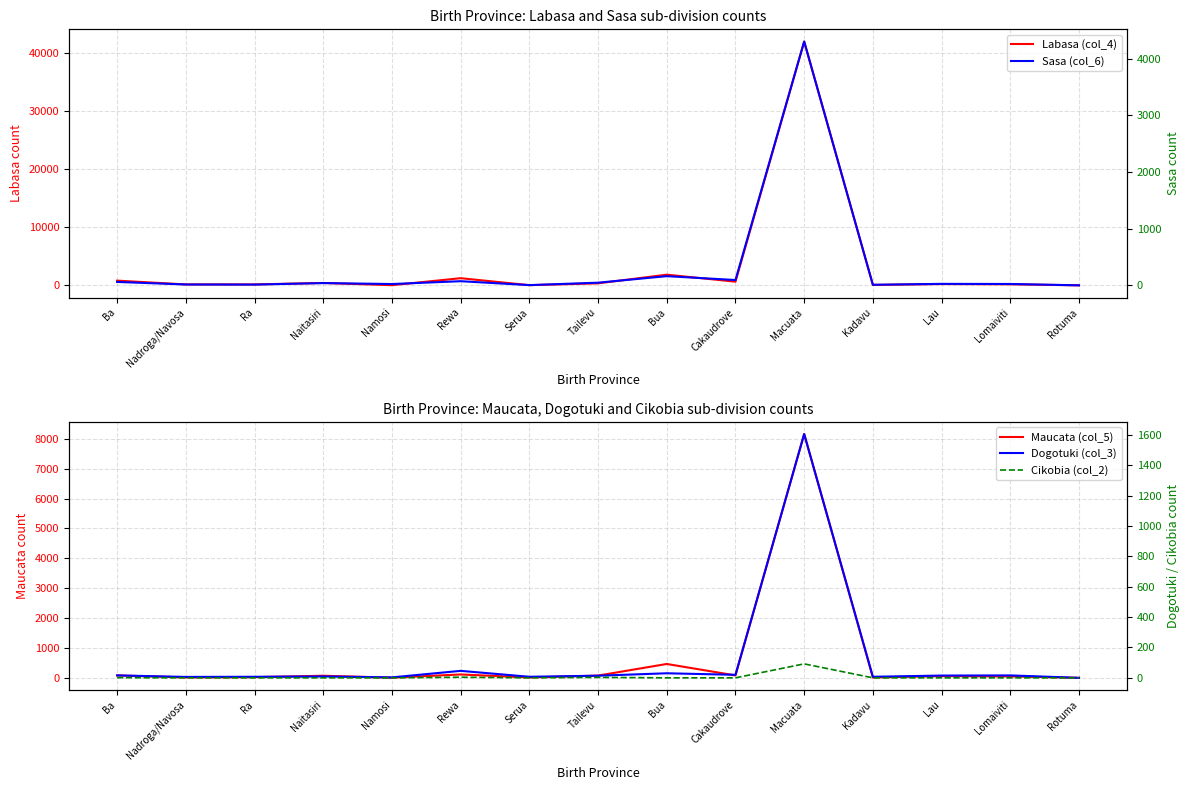

At which category does Maucata (col_5) reach its first local peak?

Naitasiri